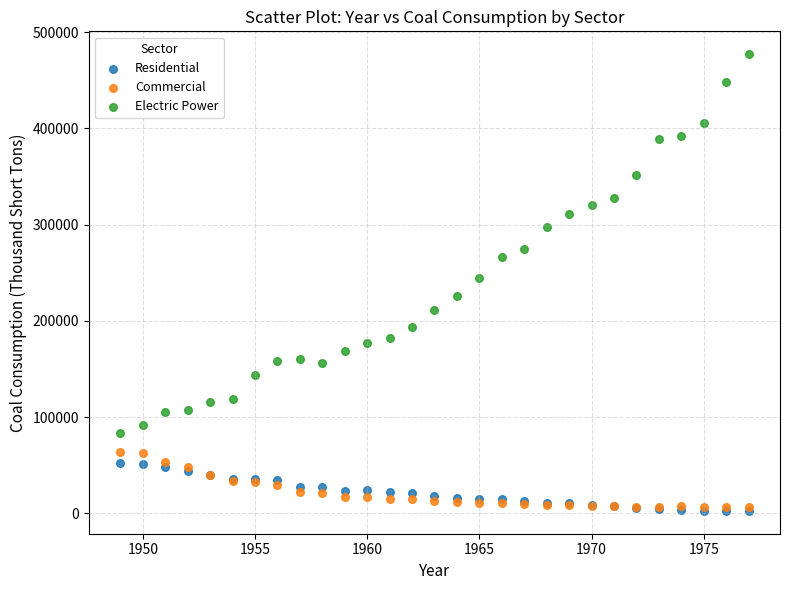

In the Electric Power series, what Y value is closest to 280544?

274184.5